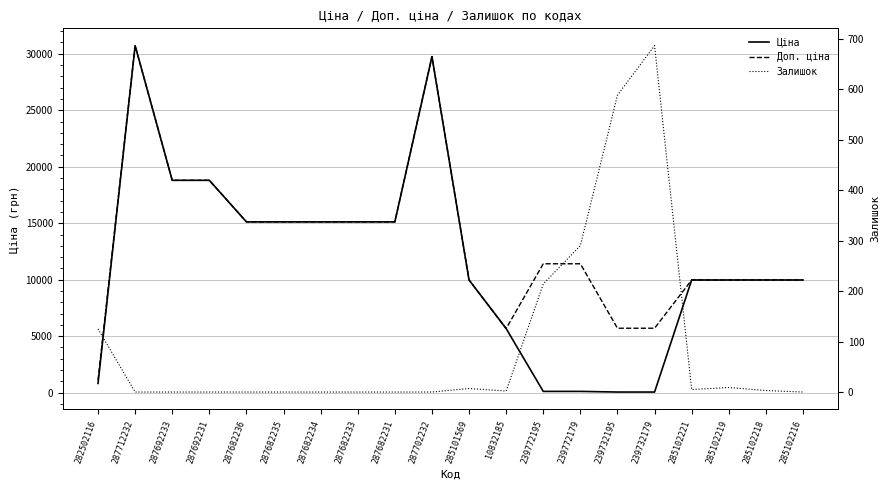

At which category is the sum across all series the highest?

287712232